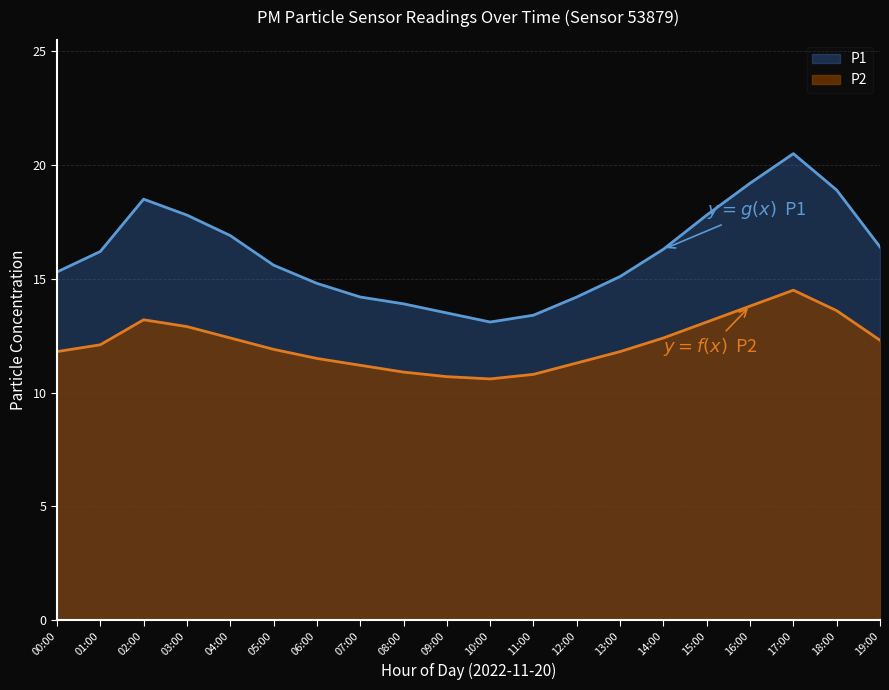

Rank the series at 17:00 from highest to lowest value.

P1, P2